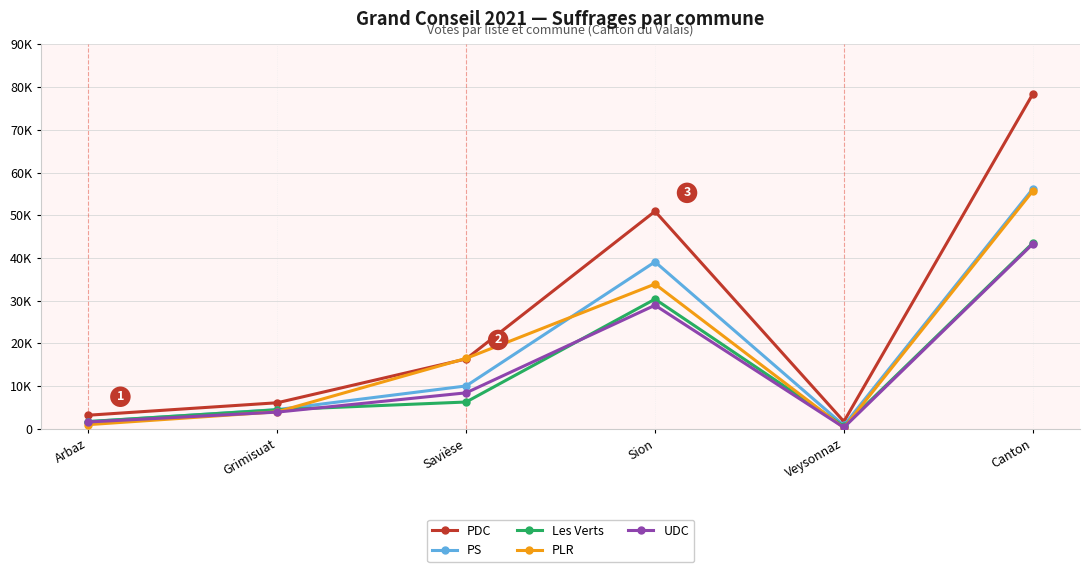

The PS series shows 1211 at Veysonnaz. True or false?

False